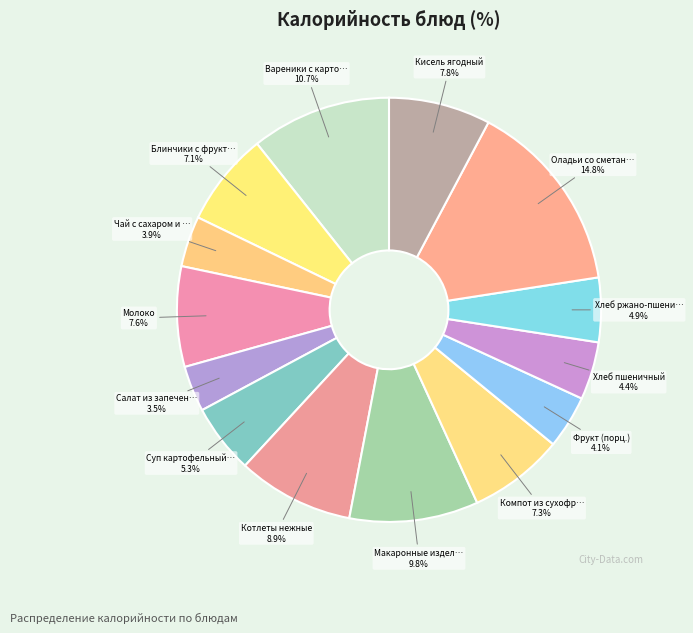

Is there a majority slice in this chart?

No